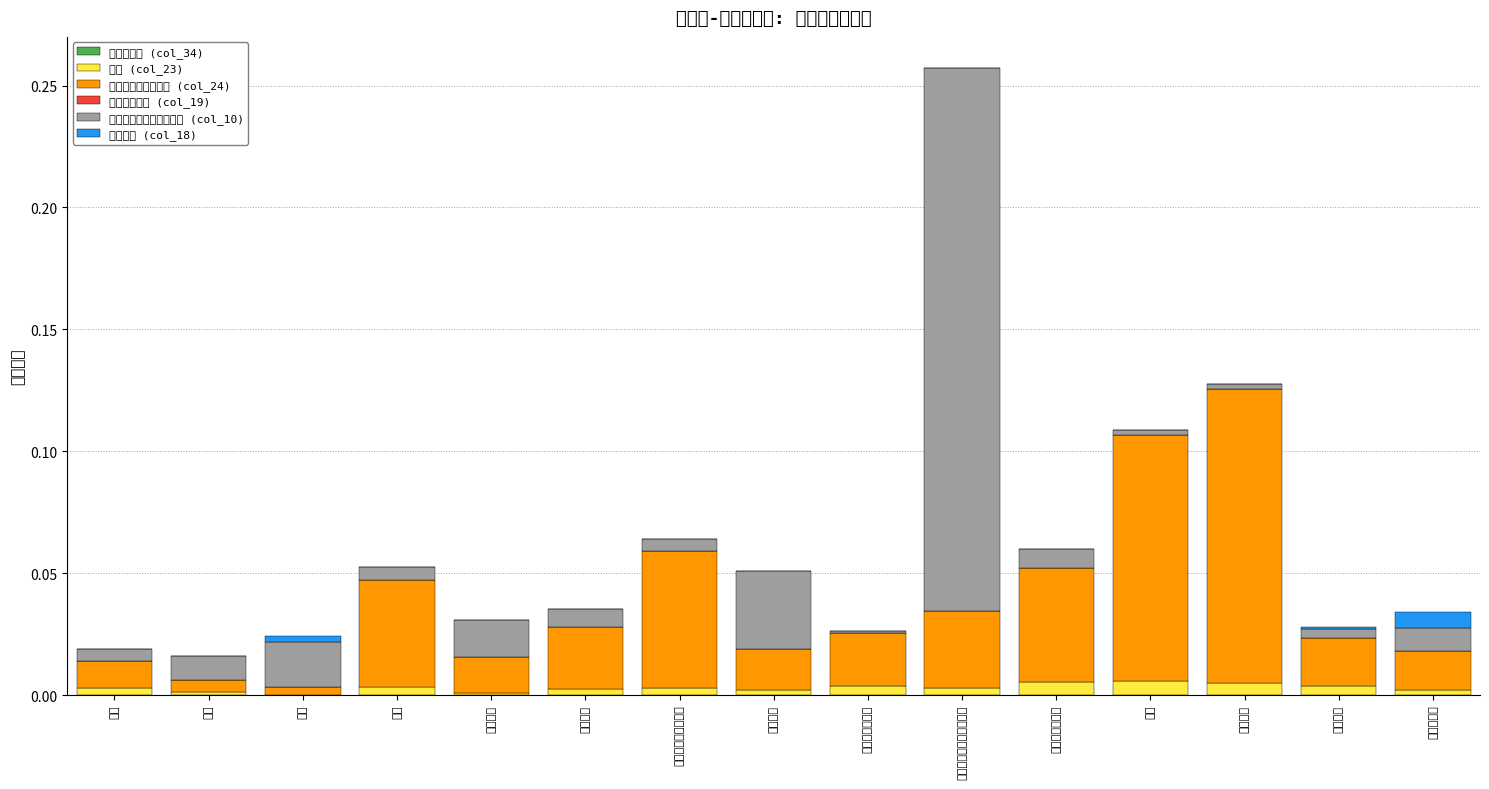

Are the bars horizontal?

No